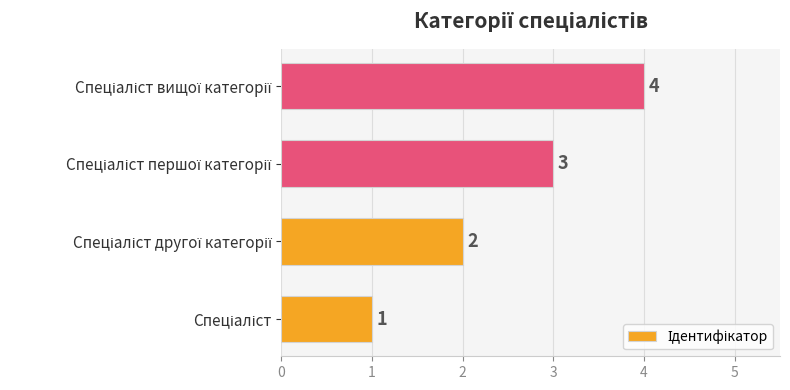

Count the values in the range 2 to 4.

3